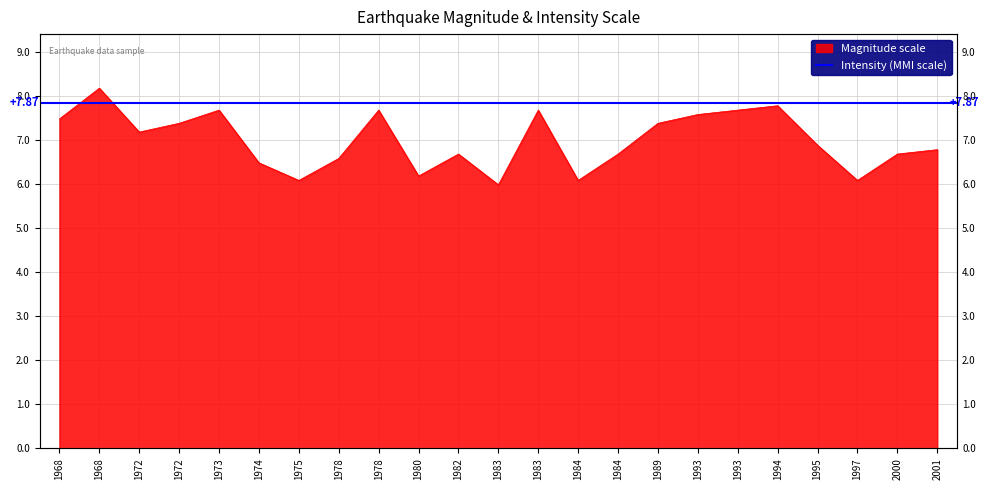

What is the greatest value displayed?

8.2